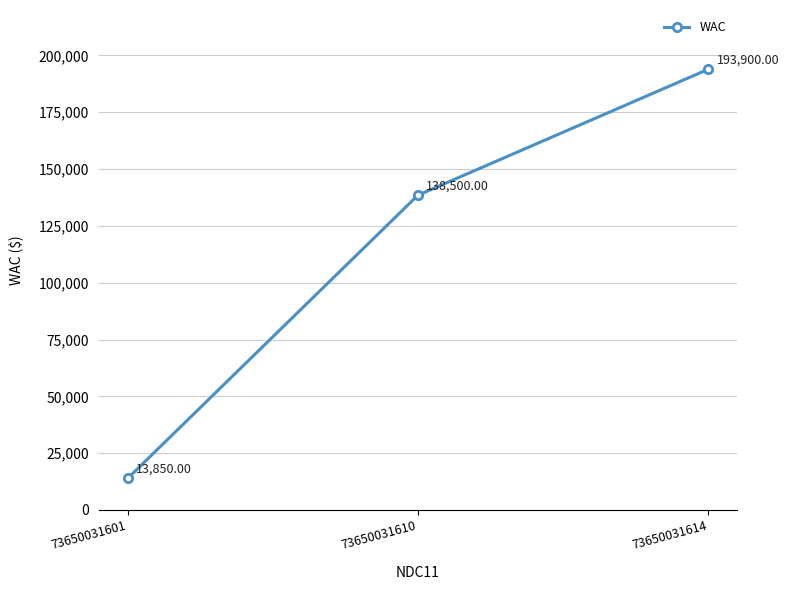

Approximately how many times larger is the value at 73650031601 compared to 73650031610?

0.1